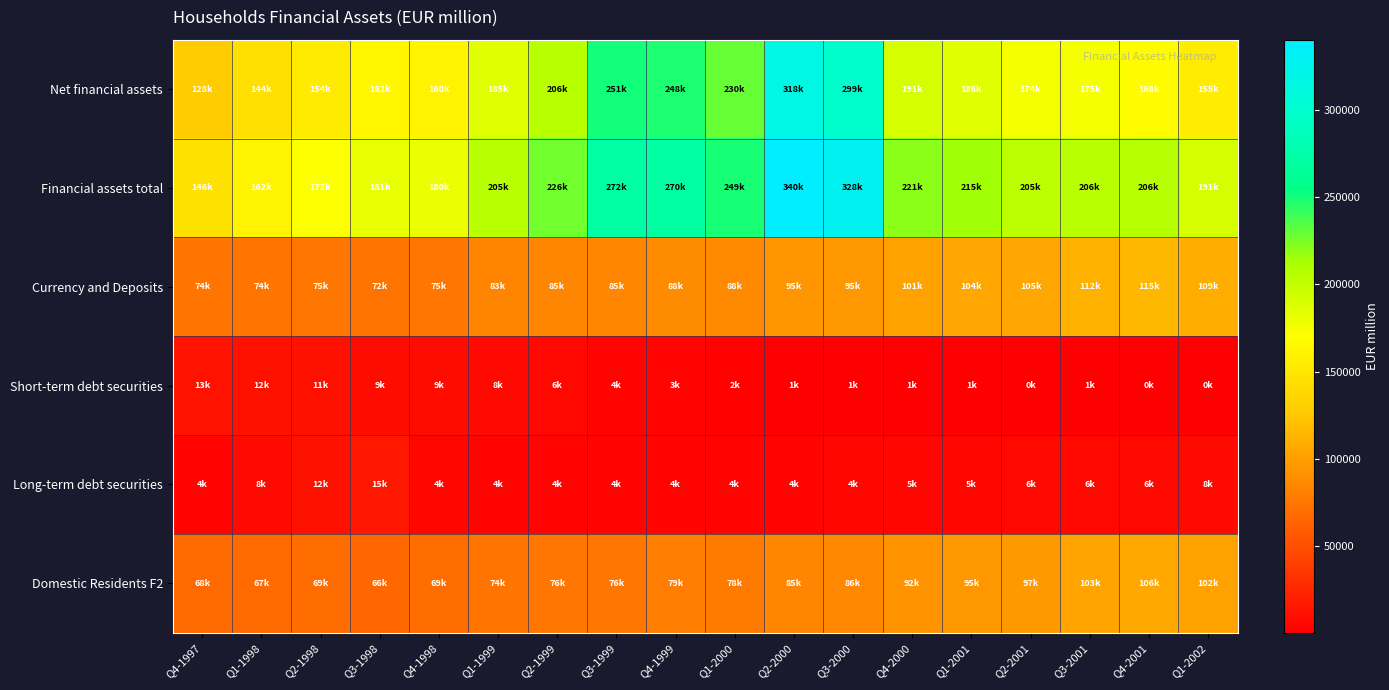

At how many categories does at least one series exceed 45734?

18